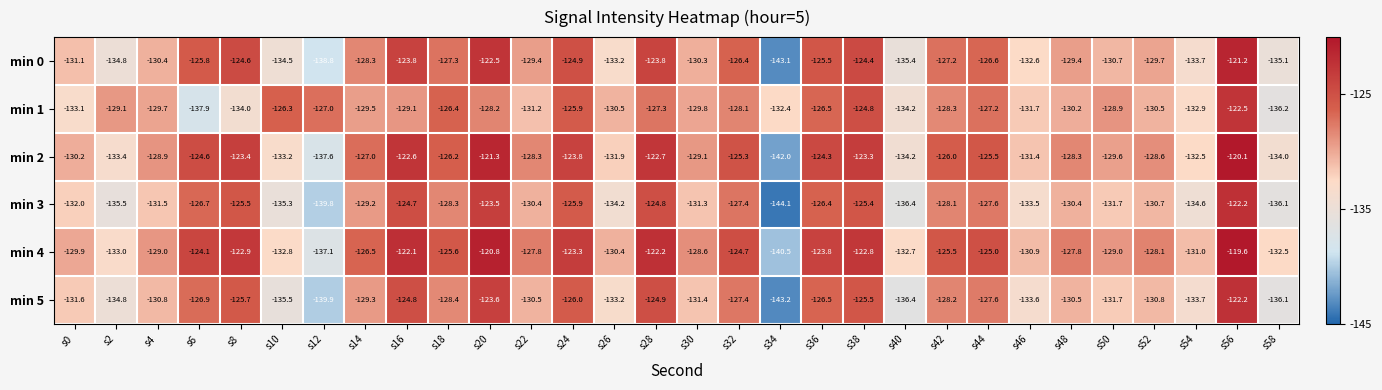

Between s4 and s16, which series saw the biggest shift?

min 4